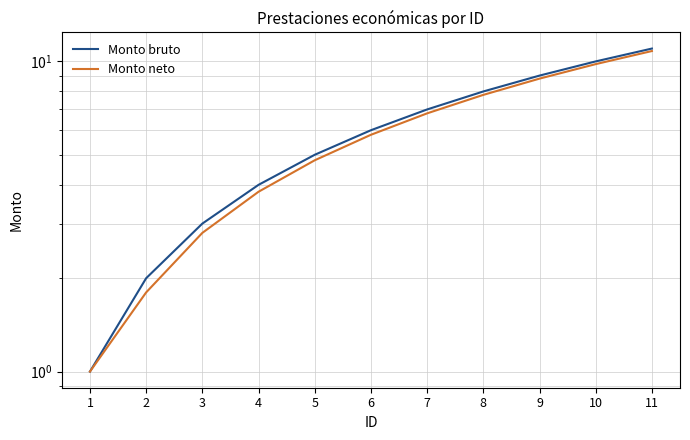

What is the difference between the maximum and minimum values in the Monto bruto series?

10.0